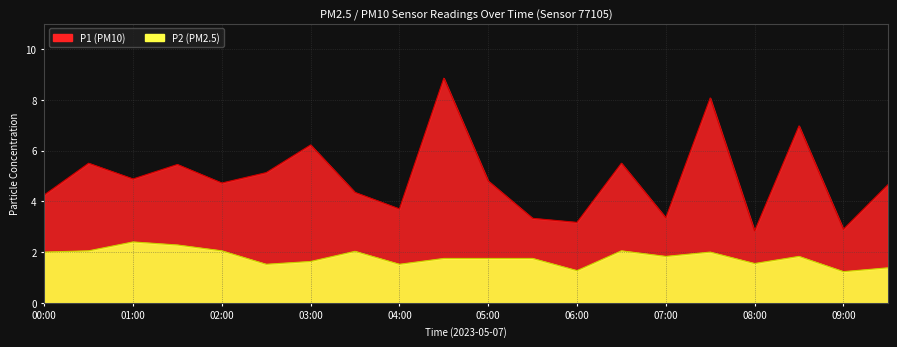

True or false: P2 and P1 intersect in this chart.

False